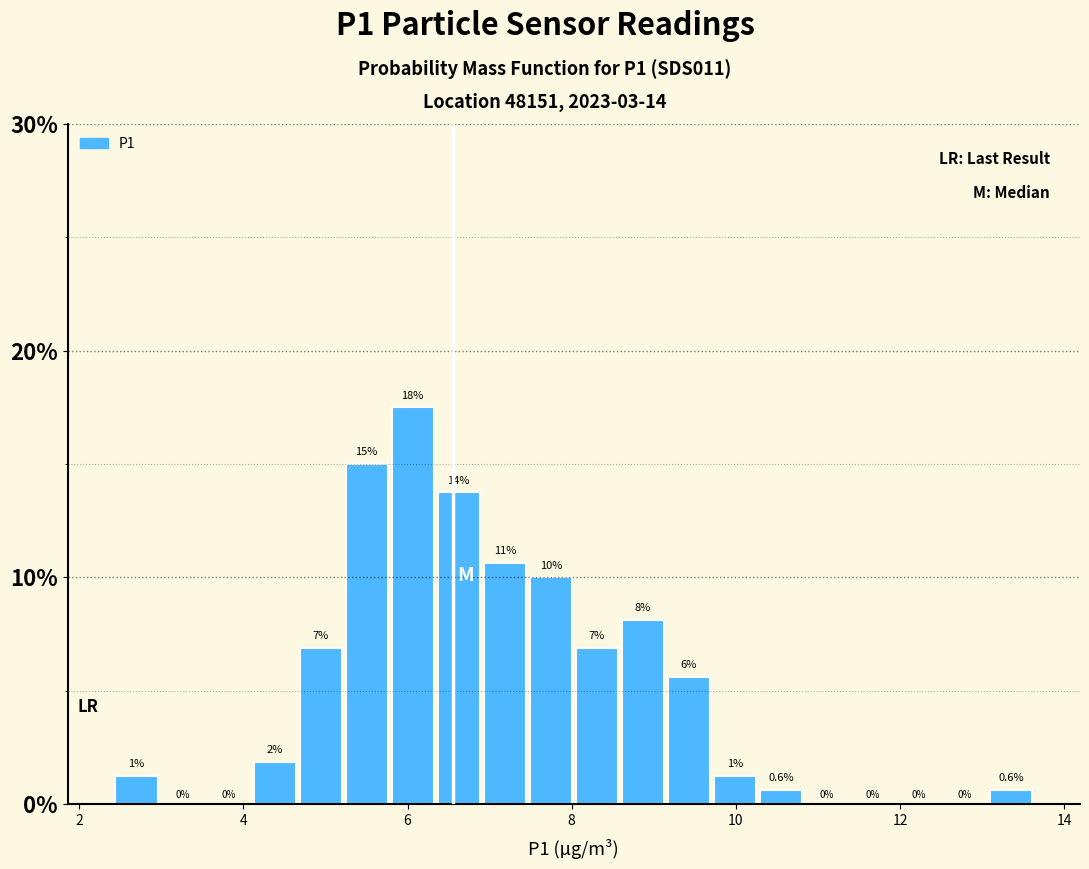

Read against the x-axis, roughly where is the centre of the tallest bar?

6.0